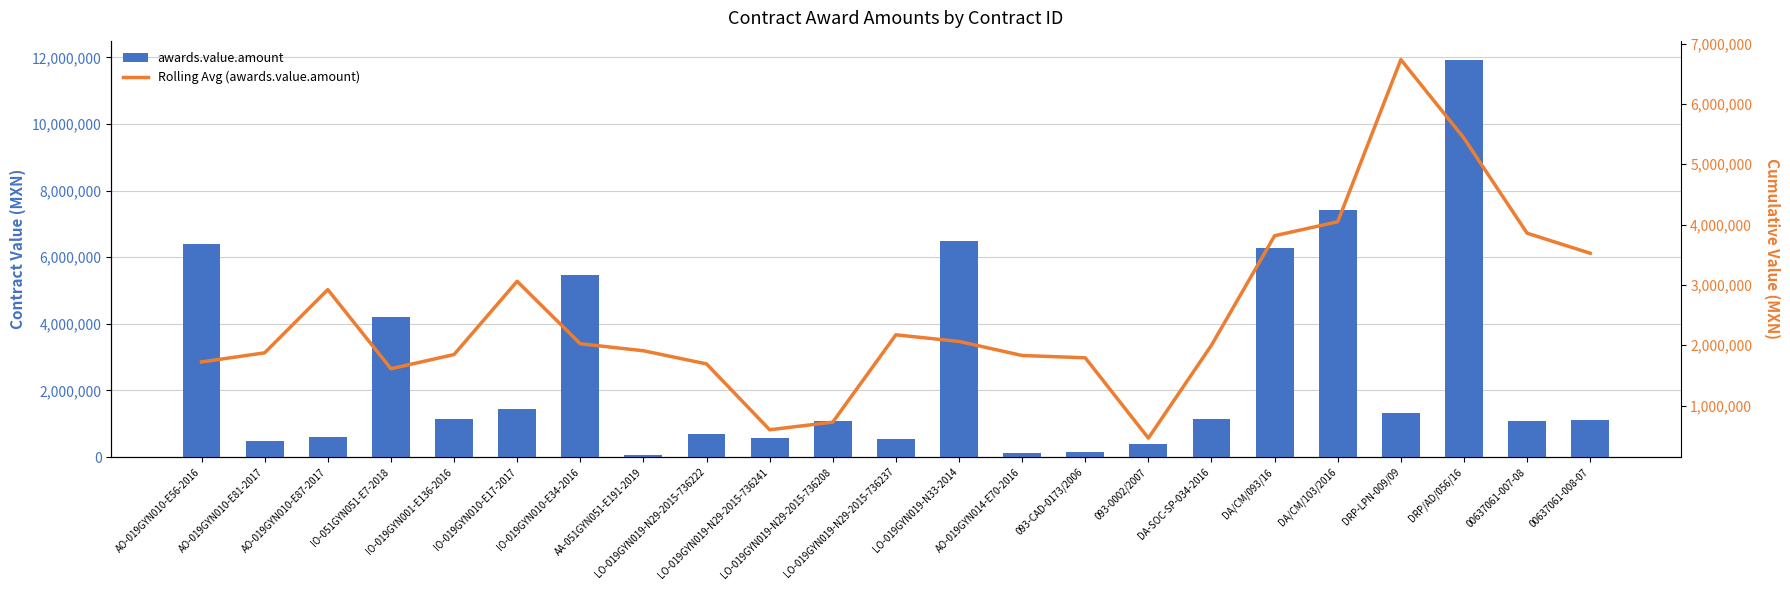

Reading left to right, list all the values displayed in this chart.

awards.value.amount: AO-019GYN010-E56-2016=6398980.5	AO-019GYN010-E81-2017=491070.7	AO-019GYN010-E87-2017=603389.2	IO-051GYN051-E7-2018=4194496.3	IO-019GYN001-E136-2016=1149893.8	IO-019GYN010-E17-2017=1431300.4	IO-019GYN010-E34-2016=5464386.2	AA-051GYN051-E191-2019=49102.3	LO-019GYN019-N29-2015-736222=686971.3	LO-019GYN019-N29-2015-736241=558208.8	LO-019GYN019-N29-2015-736208=1096282.5	LO-019GYN019-N29-2015-736237=555678.7	LO-019GYN019-N33-2014=6478357.6	AO-019GYN014-E70-2016=119059.2	093-CAD-0173/2006=164362.7	093-0002/2007=402946.7	DA-SOC-SP-034-2016=1149893.8	DA/CM/093/16=6284044.2	DA/CM/103/2016=7422817.3	DRP-LPN-009/09=1330883.8	DRP/AD/056/16=11905917.0	00637061-007-08=1070057.3	00637061-008-07=1121691.0
Rolling Avg (awards.value.amount): AO-019GYN010-E56-2016=1722512.8	AO-019GYN010-E81-2017=1873360.1	AO-019GYN010-E87-2017=2921984.2	IO-051GYN051-E7-2018=1609712.5	IO-019GYN001-E136-2016=1844769.9	IO-019GYN010-E17-2017=3060019.2	IO-019GYN010-E34-2016=2023670.7	AA-051GYN051-E191-2019=1907940.1	LO-019GYN019-N29-2015-736222=1689667.2	LO-019GYN019-N29-2015-736241=597641.2	LO-019GYN019-N29-2015-736208=724285.3	LO-019GYN019-N29-2015-736237=2172131.9	LO-019GYN019-N33-2014=2062344.5	AO-019GYN014-E70-2016=1829364.5	093-CAD-0173/2006=1791181.5	093-0002/2007=459065.6	DA-SOC-SP-034-2016=2000311.8	DA/CM/093/16=3814925.5	DA/CM/103/2016=4046909.8	DRP-LPN-009/09=6735915.6	DRP/AD/056/16=5432418.9	00637061-007-08=3857137.3	00637061-008-07=3524416.3